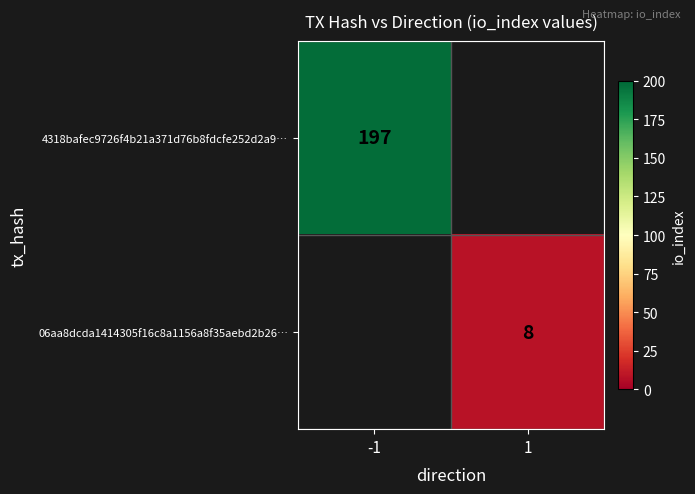

True or false: 4318bafec9726f4b21a371d76b8fdcfe252d2a9… has a value of 93.7 at -1.

False